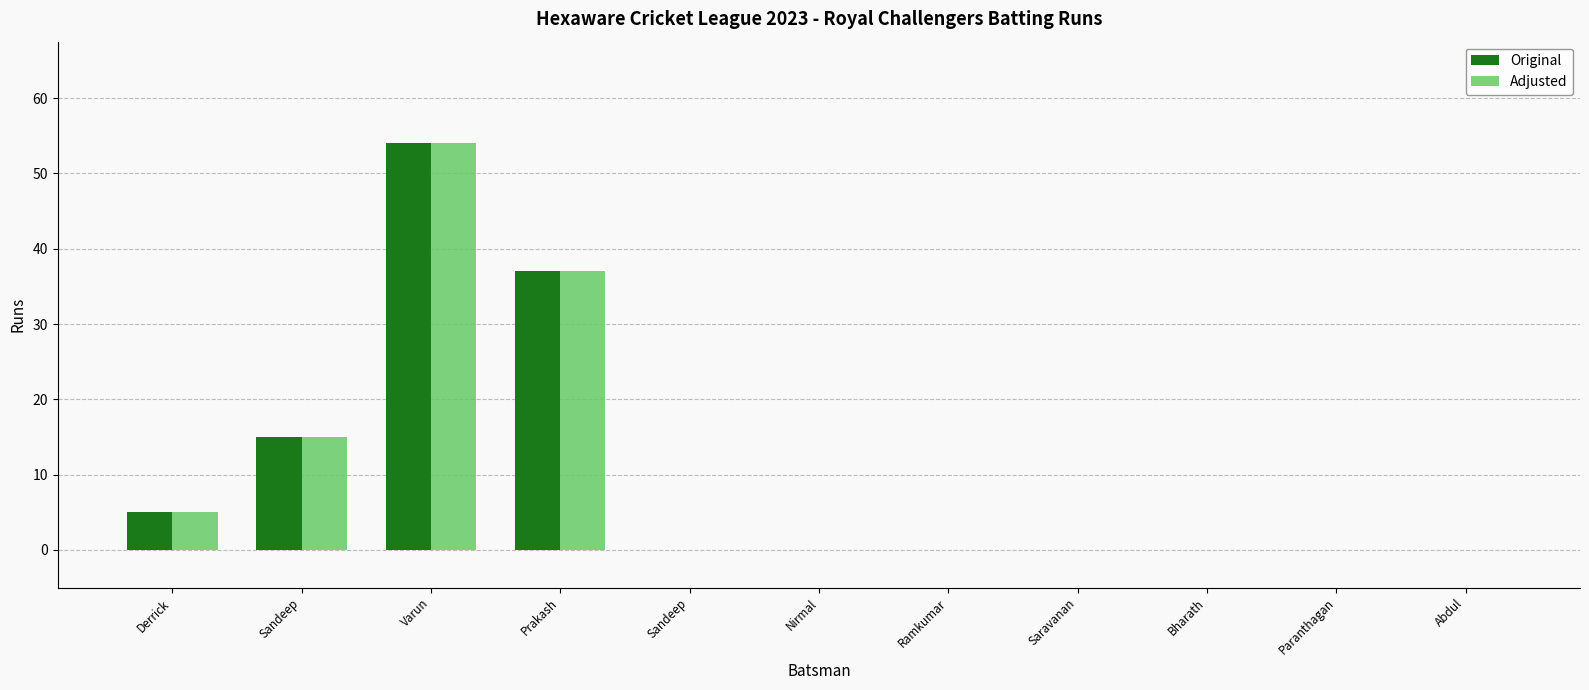

Between Saravanan and Prakash, which is larger?

Prakash